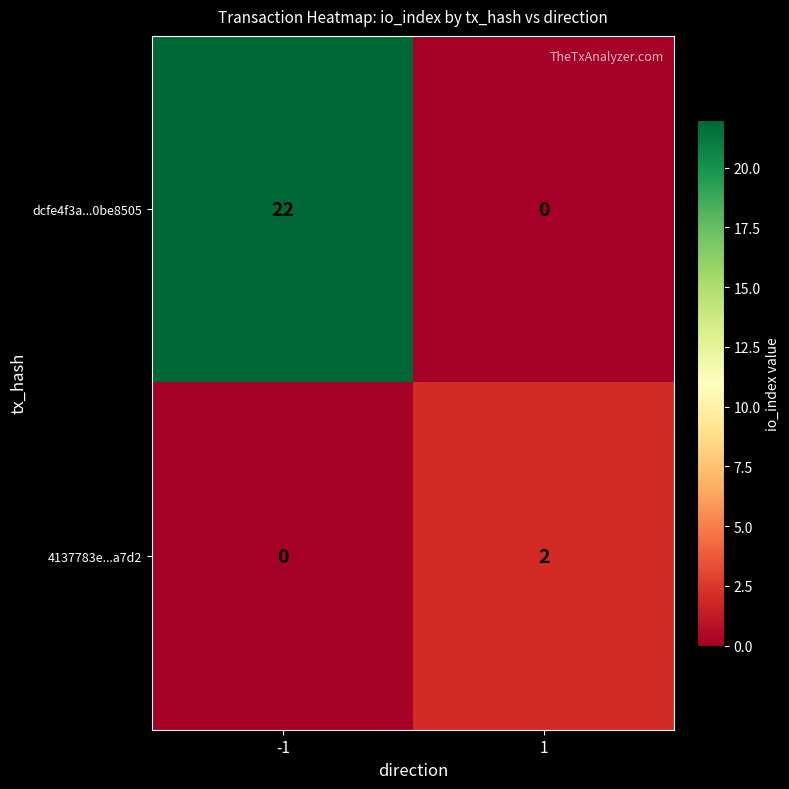

Which series has the largest total across all categories?

dcfe4f3a...0be8505